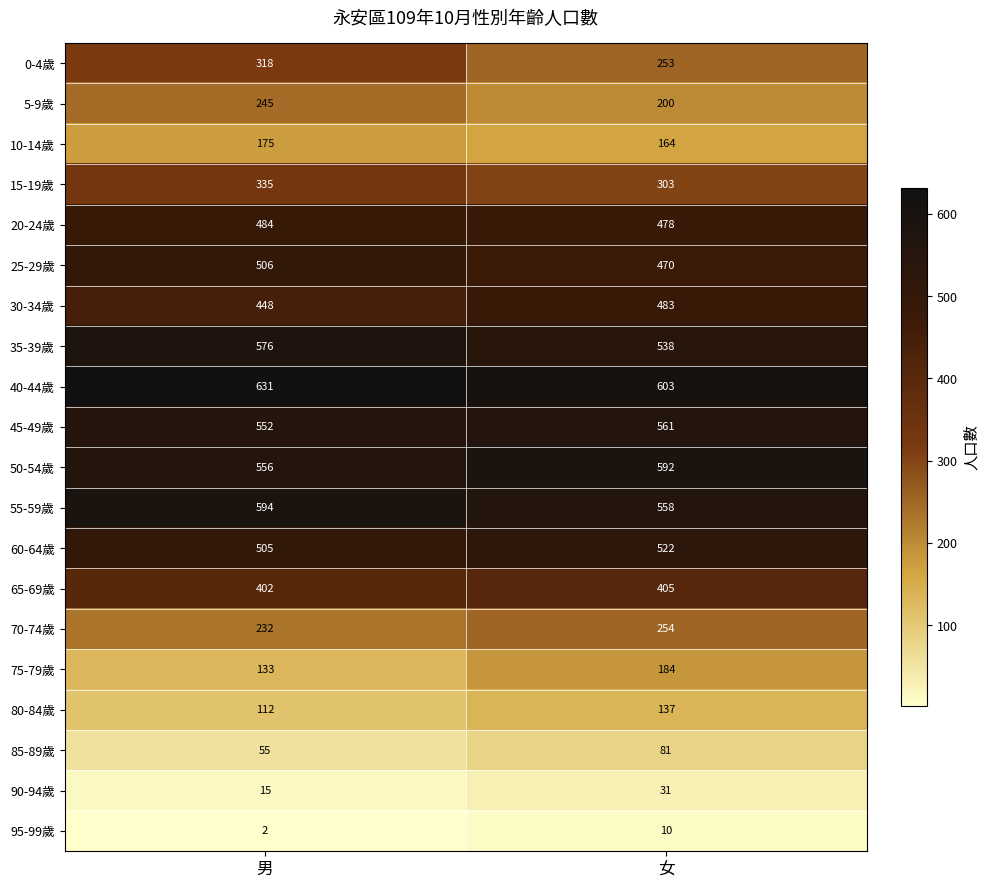

How many categories are shown in the chart?

2